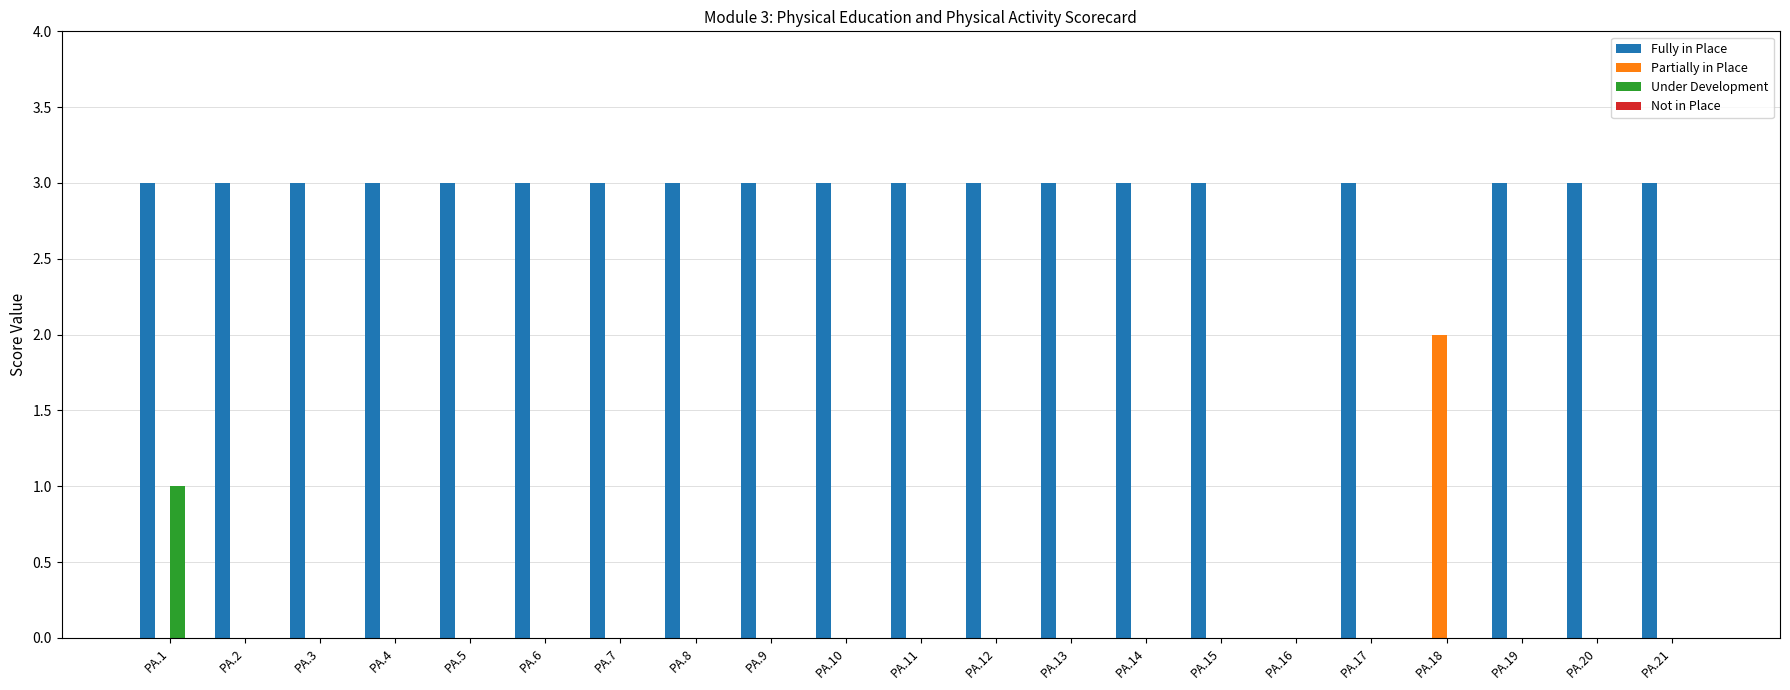

What is the total value across all series at PA.7?

3